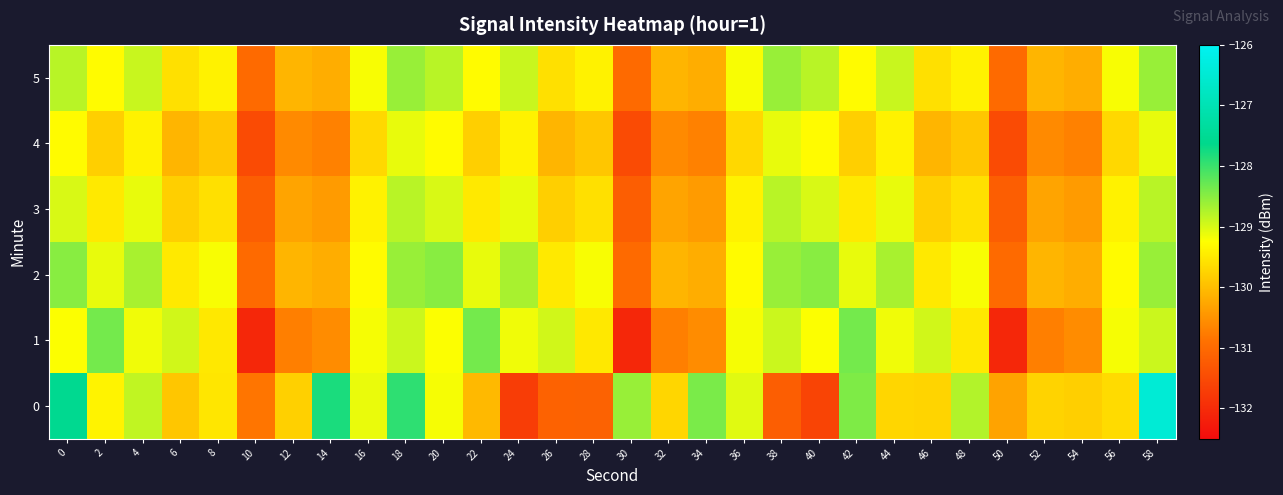

Reading right to left, list all the values displayed in this chart.

0: 58=-126.5	56=-129.7	54=-129.8	52=-129.8	50=-130.3	48=-128.8	46=-129.7	44=-129.7	42=-128.4	40=-131.6	38=-131.2	36=-129.1	34=-128.4	32=-129.7	30=-128.6	28=-131.1	26=-131.1	24=-131.7	22=-130.1	20=-129.2	18=-127.9	16=-129.1	14=-127.8	12=-129.8	10=-130.8	8=-129.5	6=-129.9	4=-128.9	2=-129.4	0=-127.6
1: 58=-128.9	56=-129.2	54=-130.6	52=-130.7	50=-132.1	48=-129.5	46=-128.9	44=-129.2	42=-128.4	40=-129.2	38=-128.9	36=-129.2	34=-130.6	32=-130.7	30=-132.1	28=-129.5	26=-128.9	24=-129.2	22=-128.4	20=-129.2	18=-128.9	16=-129.2	14=-130.6	12=-130.7	10=-132.1	8=-129.5	6=-128.9	4=-129.2	2=-128.4	0=-129.2
2: 58=-128.6	56=-129.3	54=-130.2	52=-130.1	50=-131.0	48=-129.2	46=-129.5	44=-128.7	42=-129.1	40=-128.5	38=-128.6	36=-129.3	34=-130.2	32=-130.1	30=-131.0	28=-129.2	26=-129.5	24=-128.7	22=-129.1	20=-128.5	18=-128.6	16=-129.3	14=-130.2	12=-130.1	10=-131.0	8=-129.2	6=-129.5	4=-128.7	2=-129.1	0=-128.5
3: 58=-128.8	56=-129.4	54=-130.4	52=-130.3	50=-131.2	48=-129.6	46=-129.8	44=-129.1	42=-129.5	40=-129.0	38=-128.8	36=-129.4	34=-130.4	32=-130.3	30=-131.2	28=-129.6	26=-129.8	24=-129.1	22=-129.5	20=-129.0	18=-128.8	16=-129.4	14=-130.4	12=-130.3	10=-131.2	8=-129.6	6=-129.8	4=-129.1	2=-129.5	0=-129.0
4: 58=-129.1	56=-129.7	54=-130.7	52=-130.6	50=-131.5	48=-129.9	46=-130.1	44=-129.4	42=-129.8	40=-129.3	38=-129.1	36=-129.7	34=-130.7	32=-130.6	30=-131.5	28=-129.9	26=-130.1	24=-129.4	22=-129.8	20=-129.3	18=-129.1	16=-129.7	14=-130.7	12=-130.6	10=-131.5	8=-129.9	6=-130.1	4=-129.4	2=-129.8	0=-129.3
5: 58=-128.6	56=-129.2	54=-130.2	52=-130.1	50=-131.0	48=-129.4	46=-129.6	44=-128.9	42=-129.3	40=-128.8	38=-128.6	36=-129.2	34=-130.2	32=-130.1	30=-131.0	28=-129.4	26=-129.6	24=-128.9	22=-129.3	20=-128.8	18=-128.6	16=-129.2	14=-130.2	12=-130.1	10=-131.0	8=-129.4	6=-129.6	4=-128.9	2=-129.3	0=-128.8